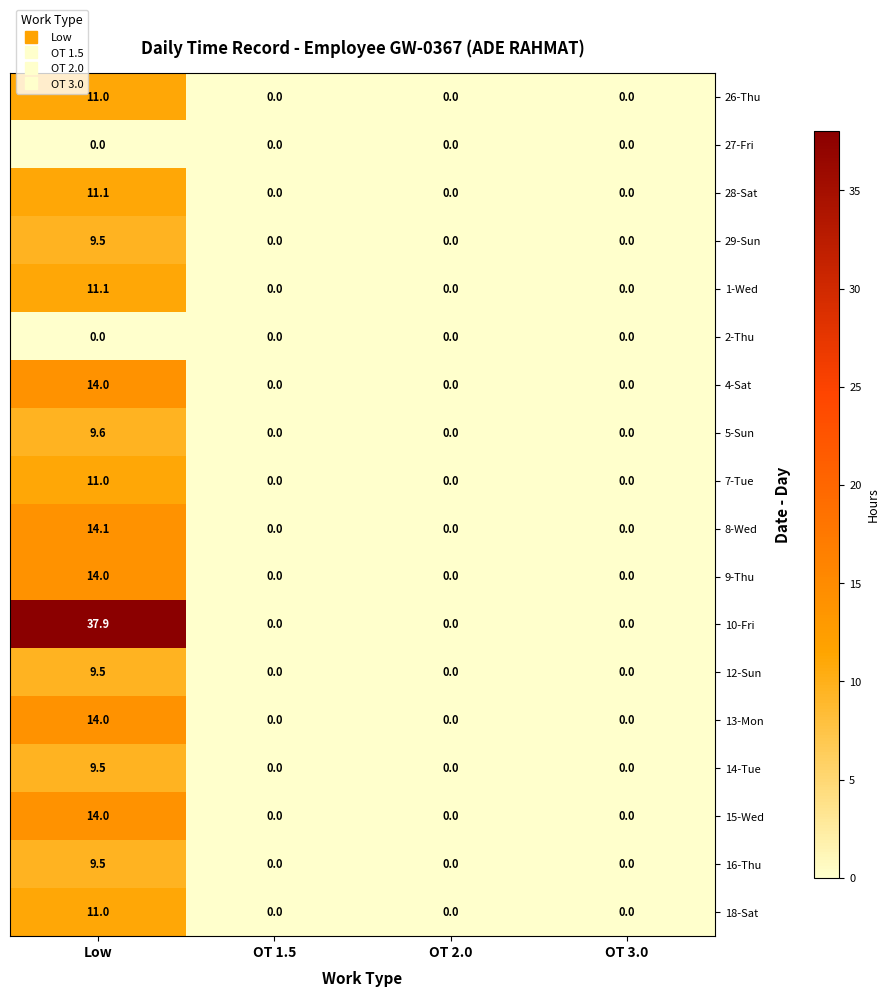

Count the number of data series in this chart.

18